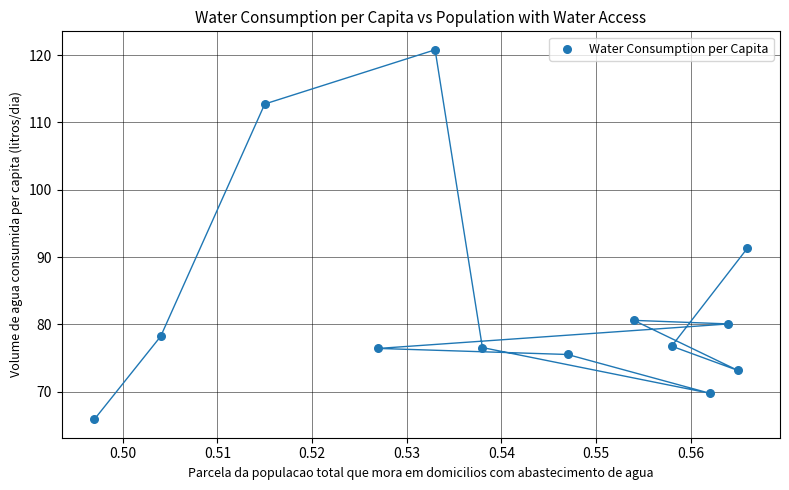

What Y value in the scatter plot is closest to 93?

91.3